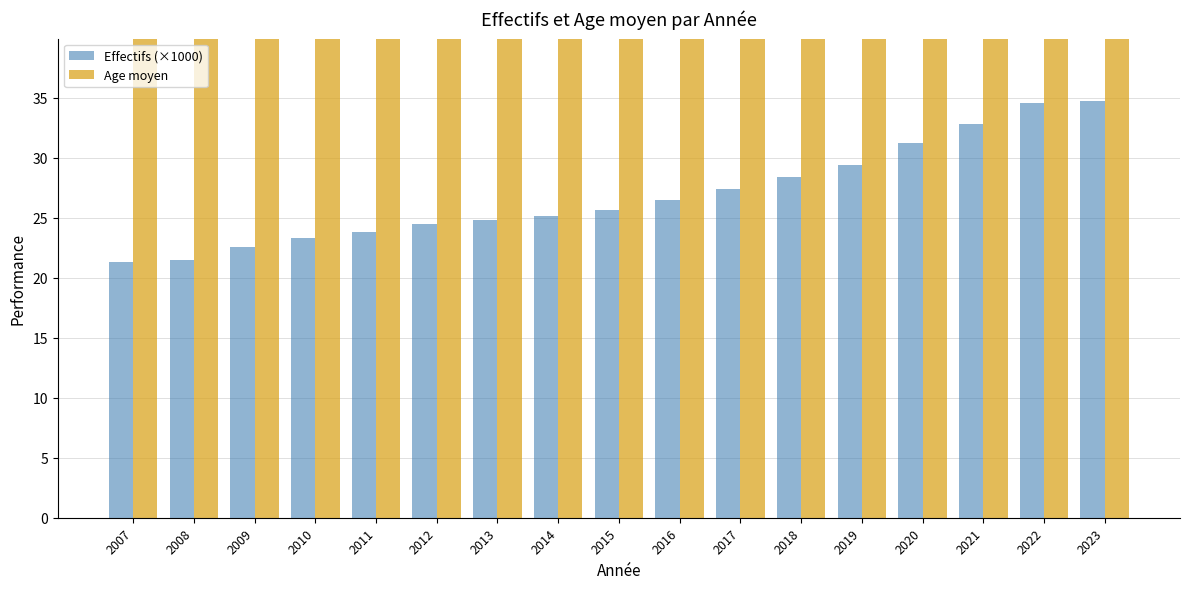

At how many categories does at least one series exceed 24?

17